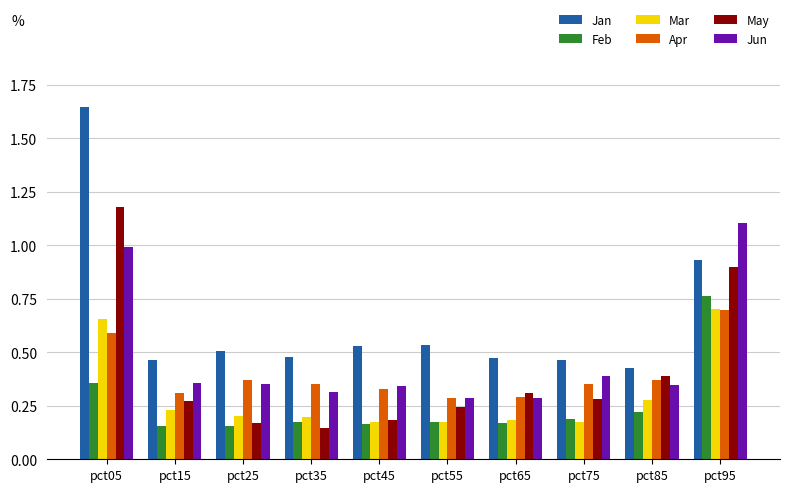

At which category does the chart reach its peak across all series?

pct05